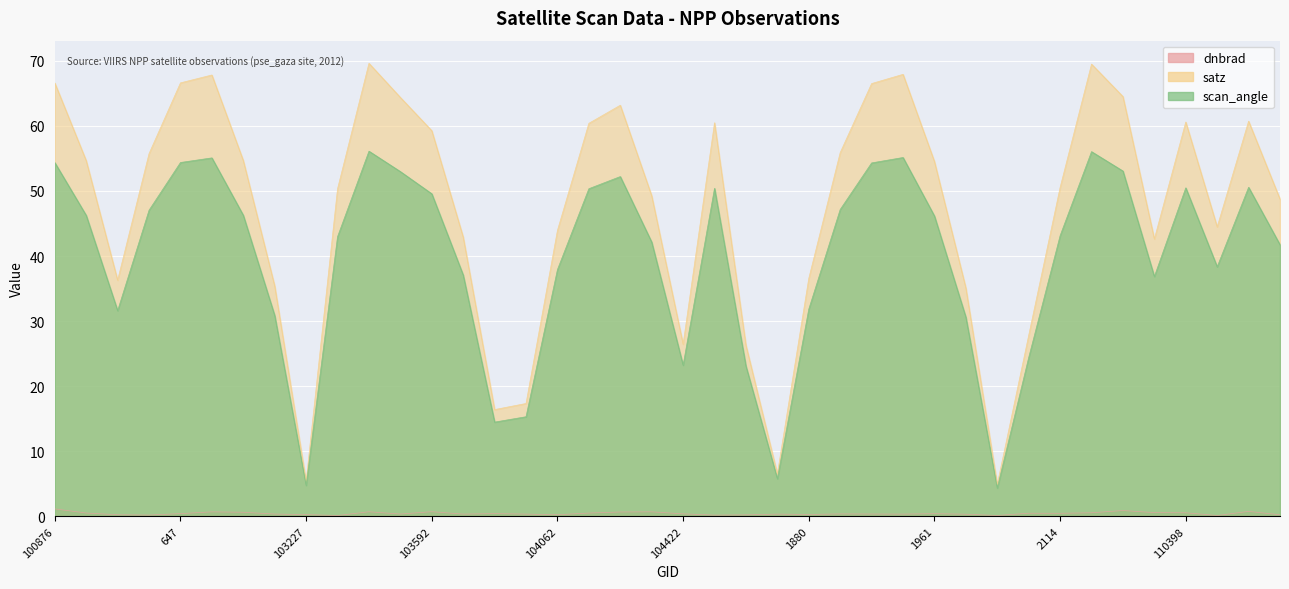

What is the sum of all dnbrad values?

17.4